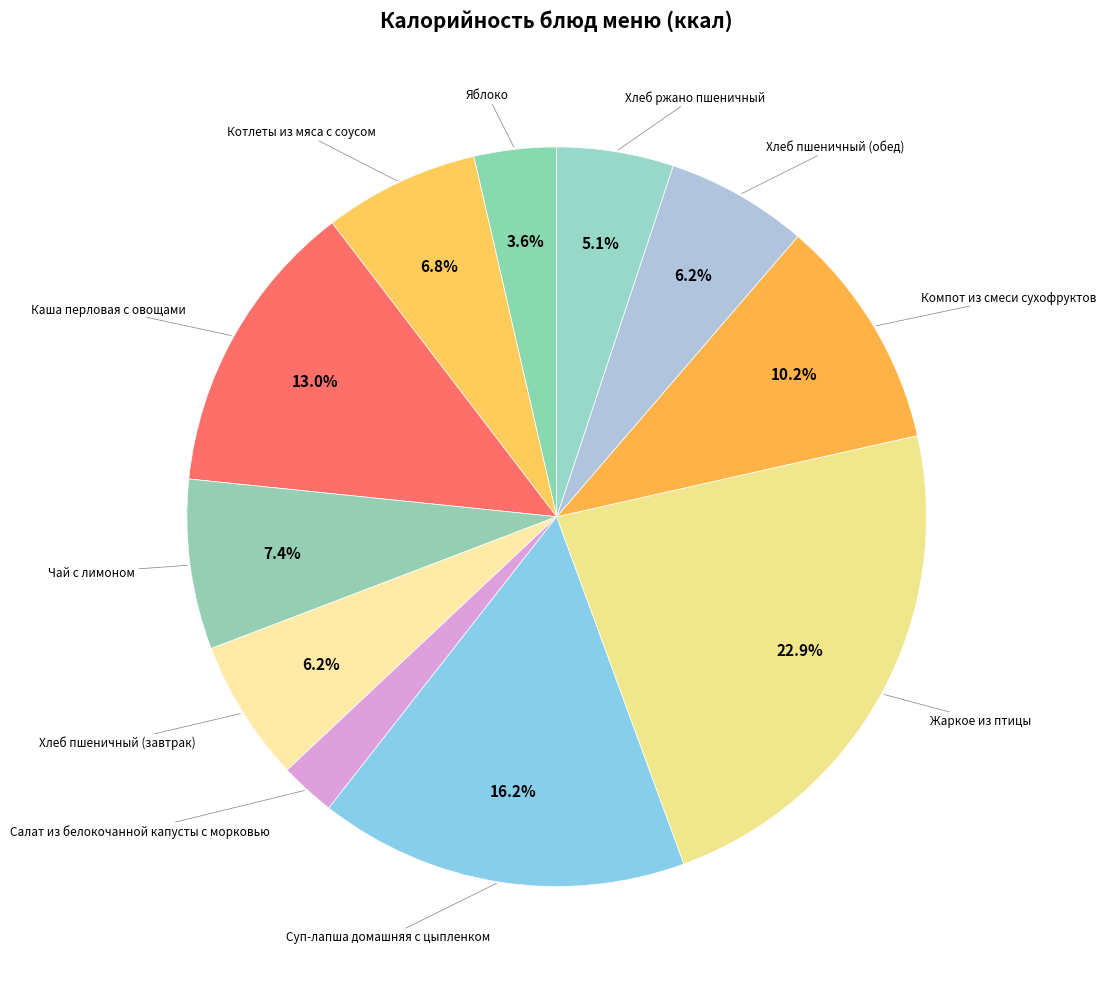

How many segments does this pie chart have?

11